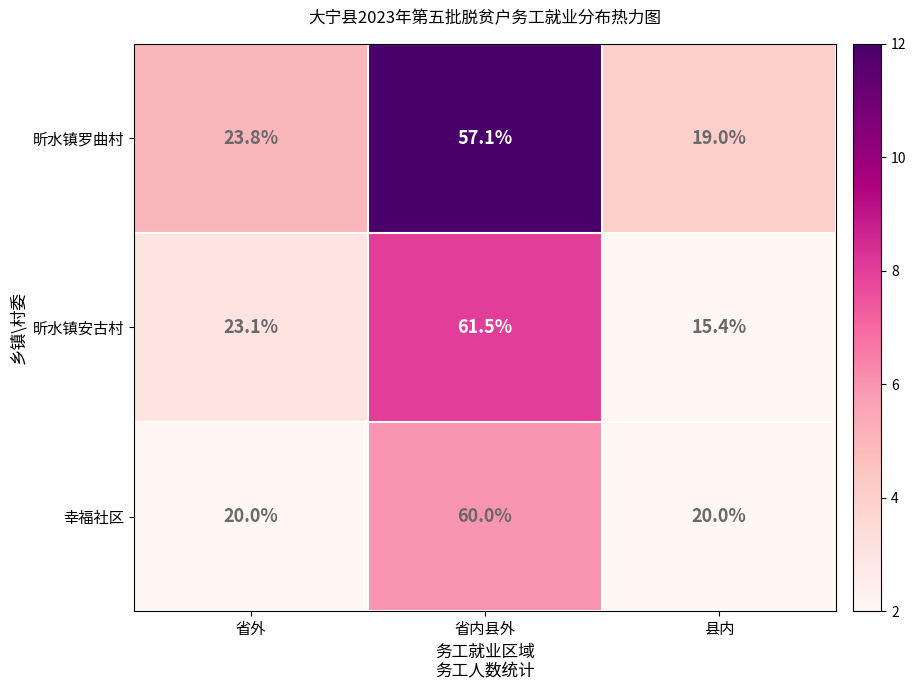

List the series in order of their peak value, lowest first.

昕水镇罗曲村, 幸福社区, 昕水镇安古村